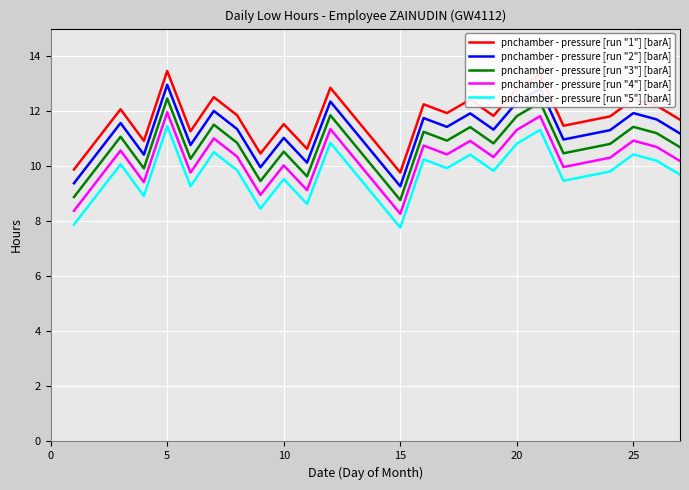

What is the difference between the maximum and second lowest values in the pnchamber - pressure [run "1"] [barA] series?

3.6